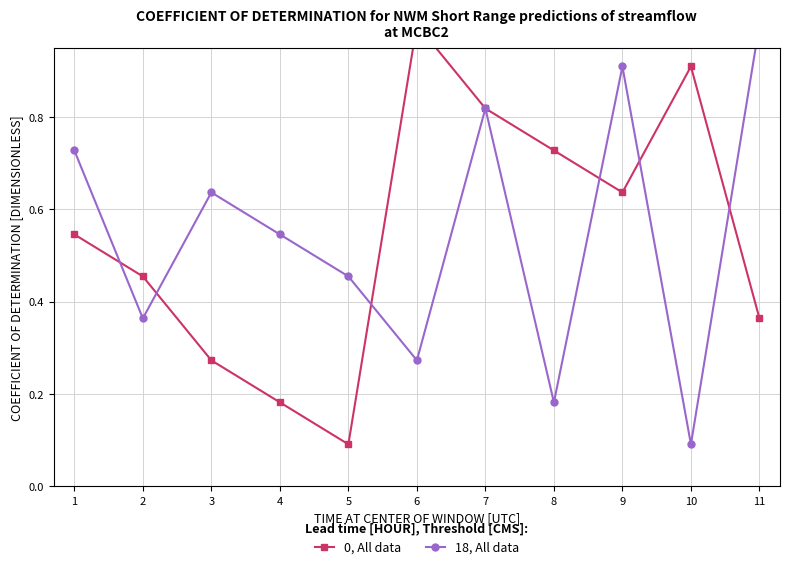

How many intersections are there between 0, All data and 18, All data?

6